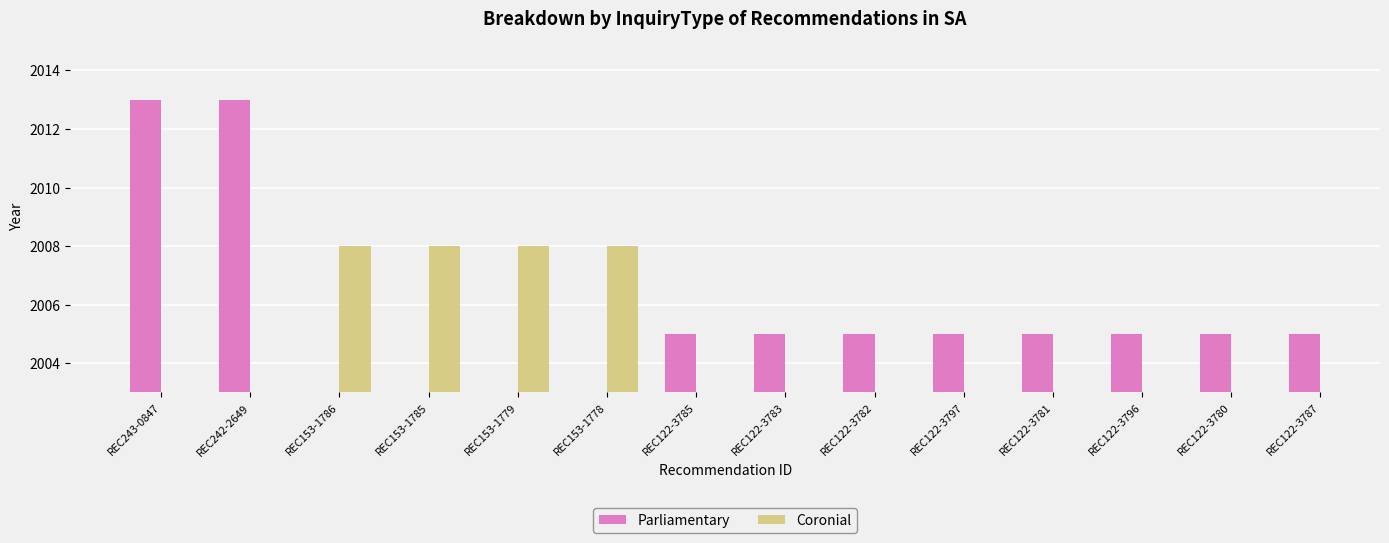

What is the difference between the maximum and minimum values in the Parliamentary series?

8